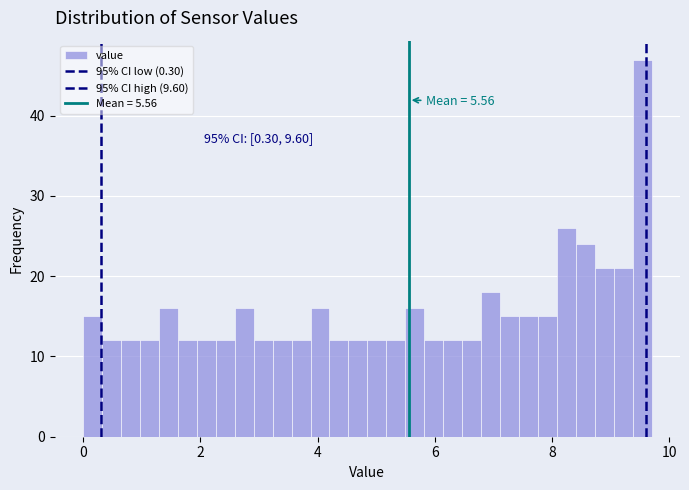

Read against the x-axis, roughly where is the centre of the tallest bar?

9.6